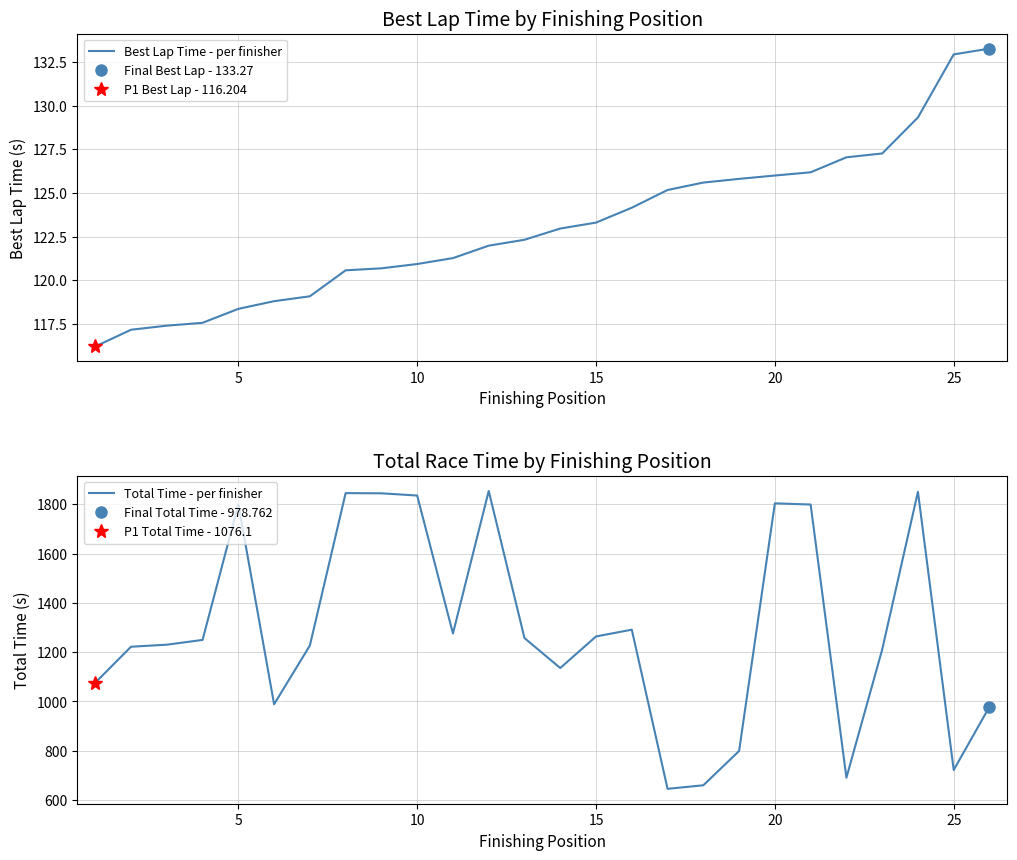

At how many categories does at least one series exceed 1071?

19